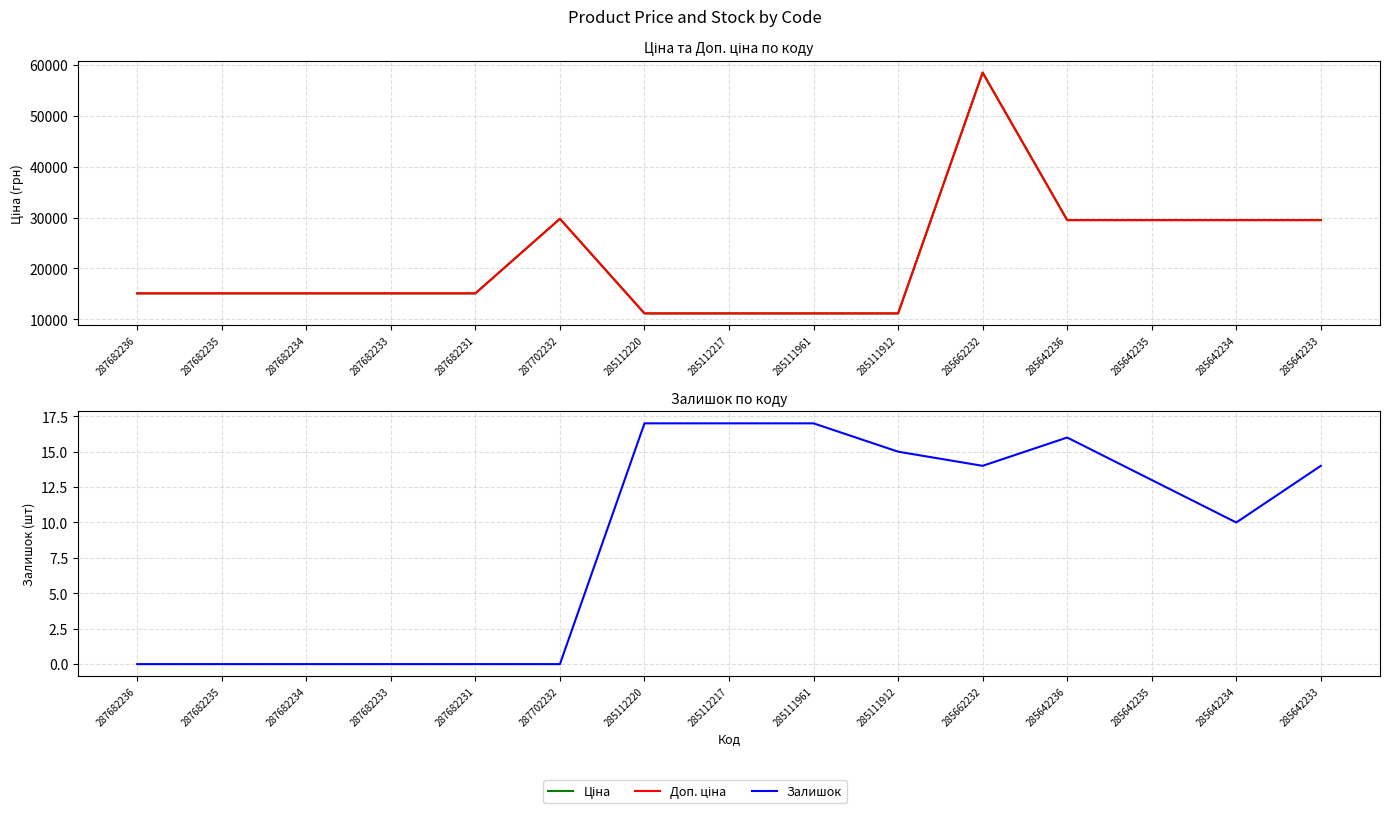

What is the total value across all series at 287702232?

59494.5